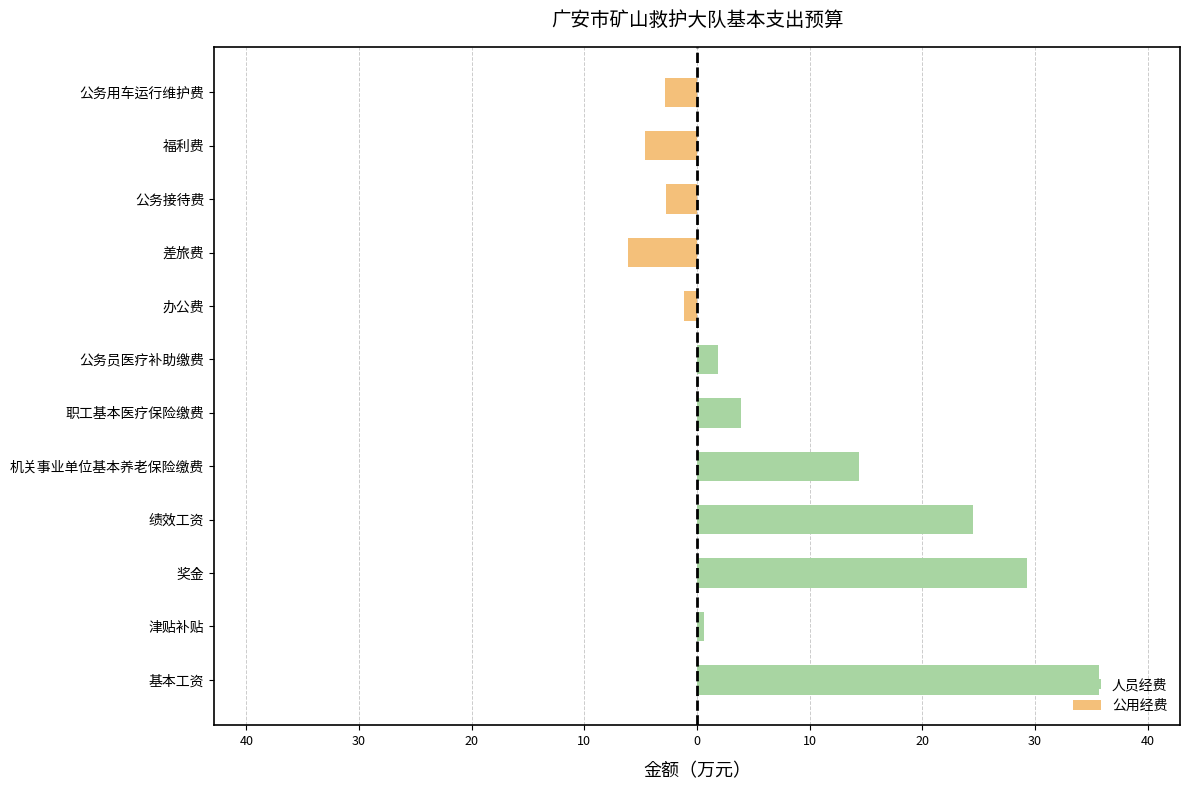

What is the minimum value for 公用经费?

-6.1